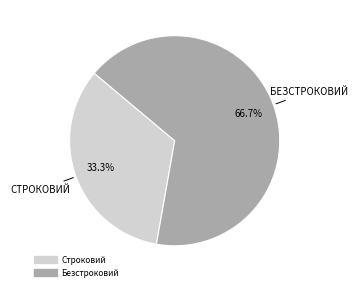

Do Строковий and Безстроковий together represent more than half of the pie?

Yes